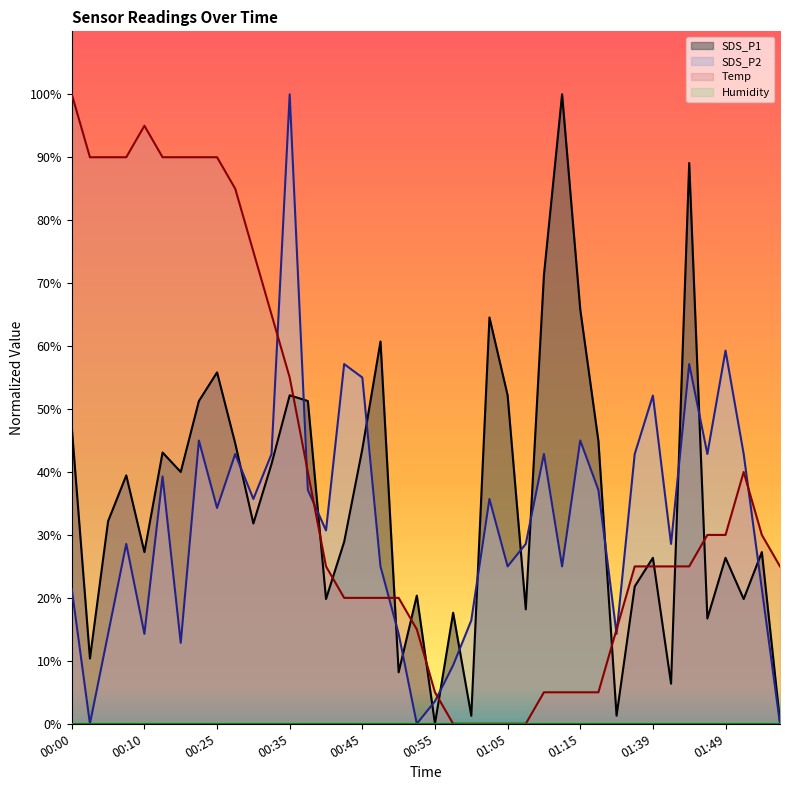

How many values in the SDS_P2 series exceed 34?

20